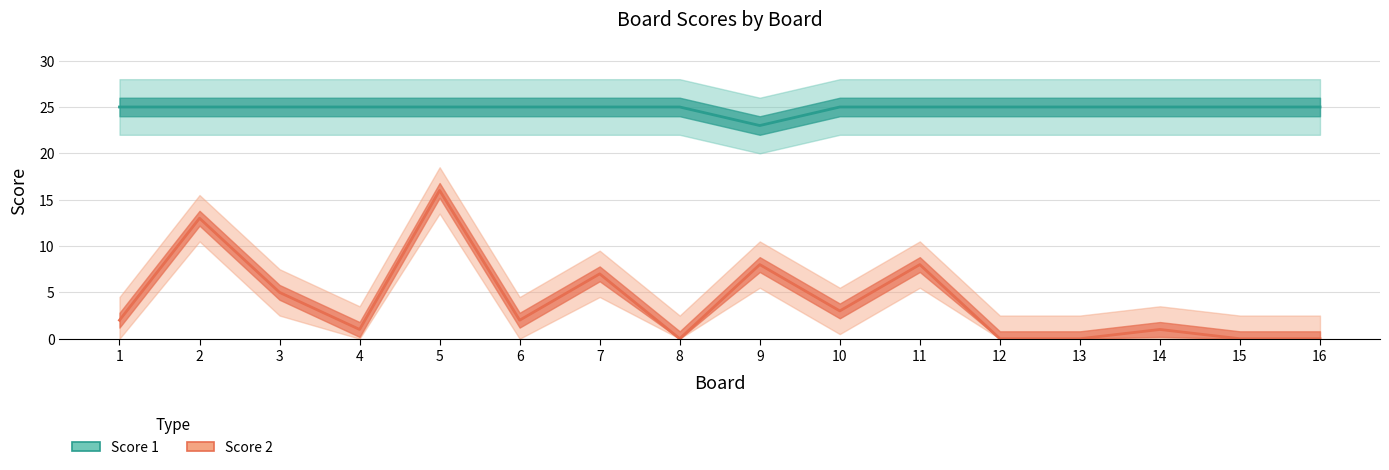

What are all the series names shown in the legend?

Score 1, Score 2